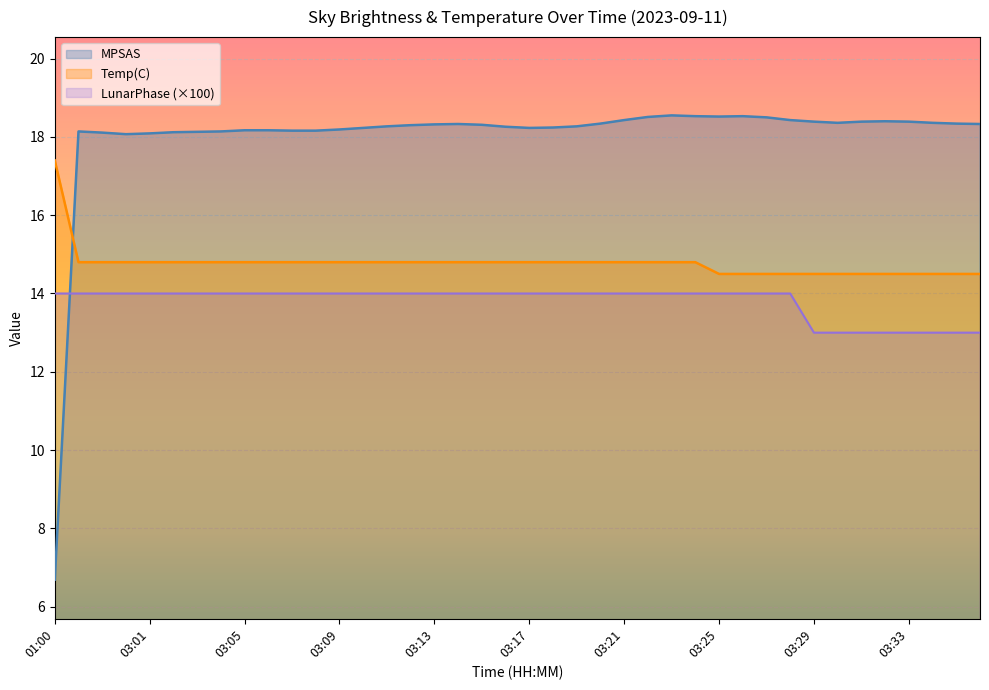

Which category has the highest value in the LunarPhase series?

01:00